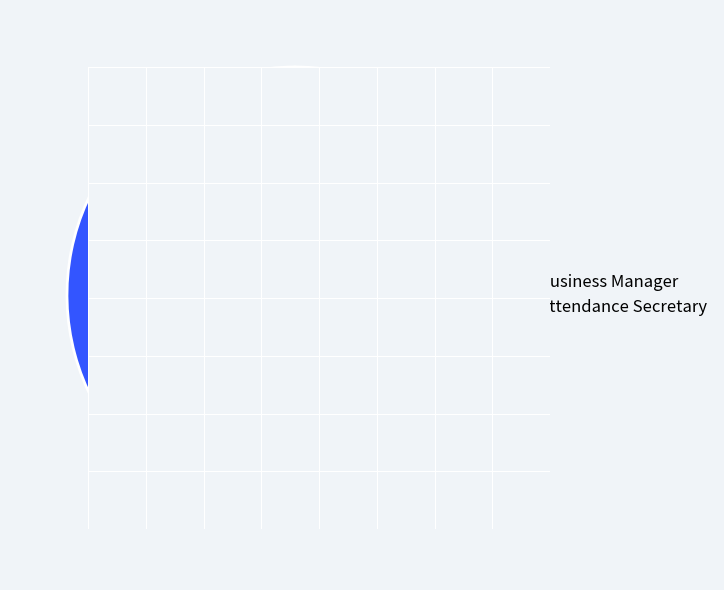

To the nearest percent, what is the combined percentage of Business Manager and Attendance Secretary?

100%